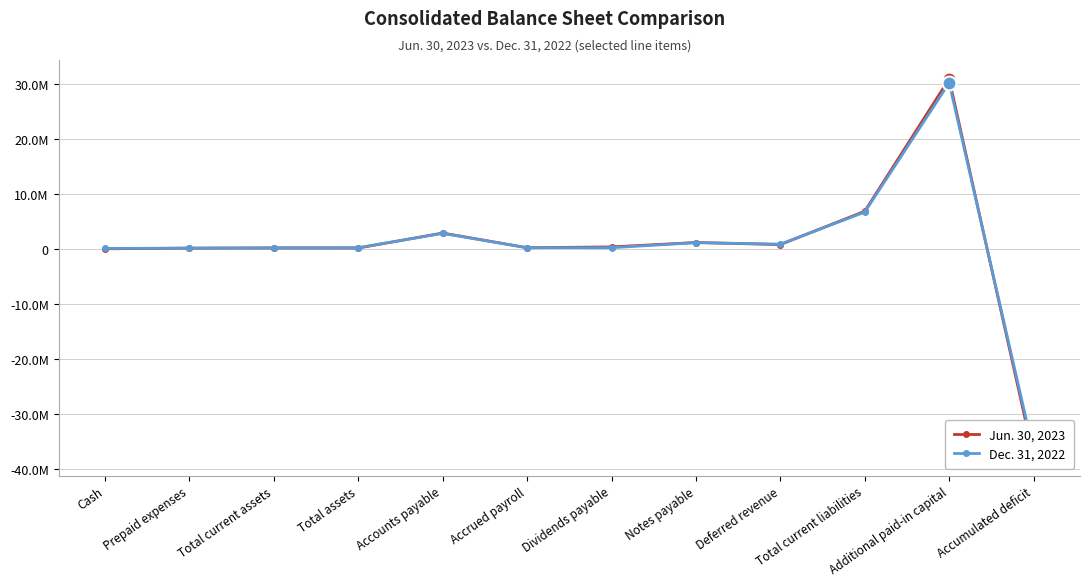

True or false: Jun. 30, 2023 and Dec. 31, 2022 intersect in this chart.

True